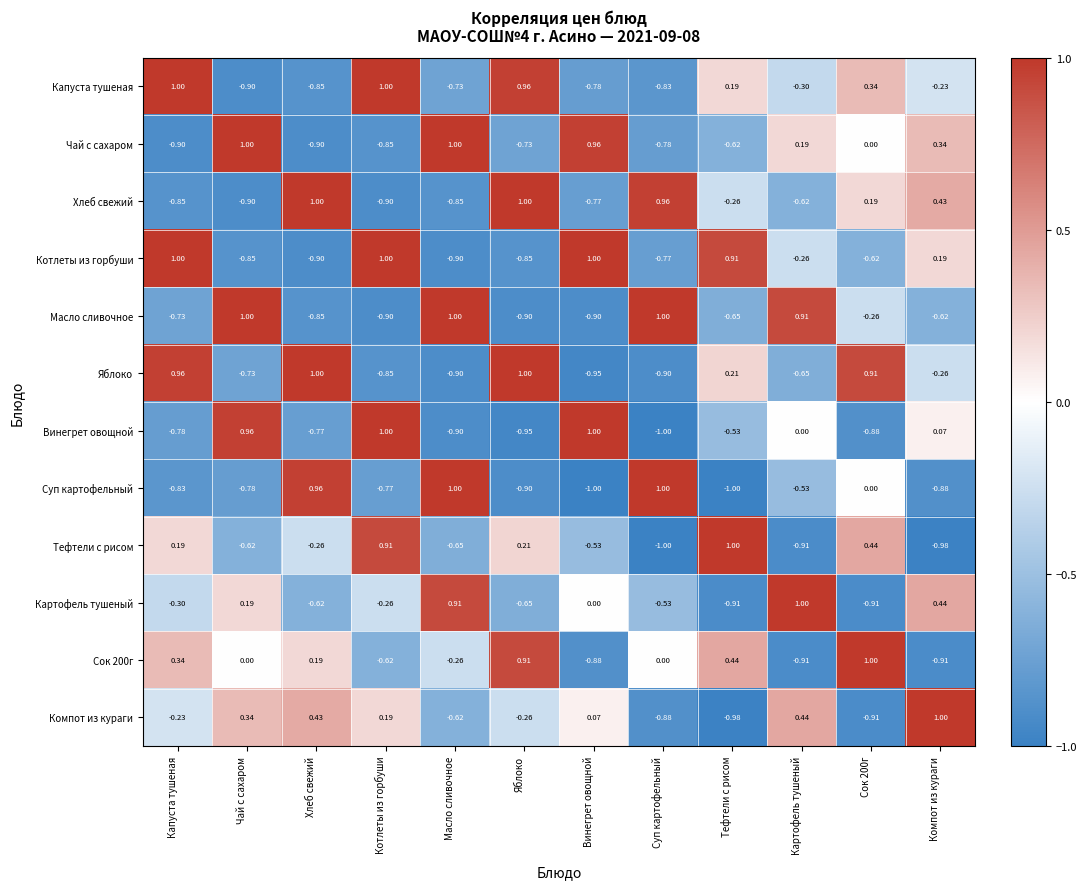

Is the value of Яблоко at Масло сливочное greater than the value of Винегрет овощной at Винегрет овощной?

No